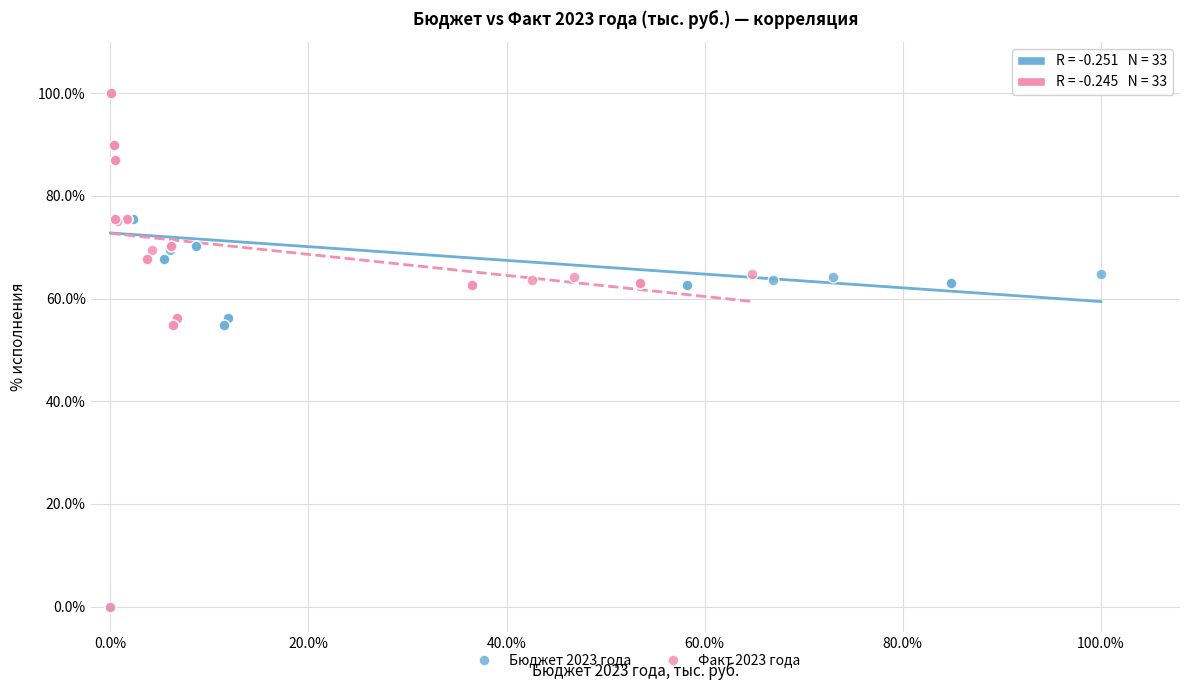

What are all the series names shown in the legend?

Бюджет 2023 года, Факт 2023 года